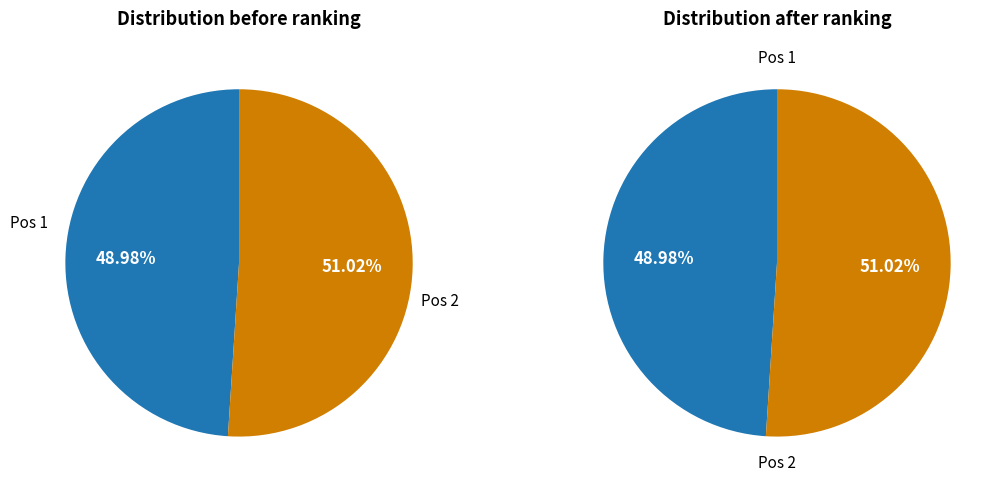

What is the smallest slice in the pie chart?

1